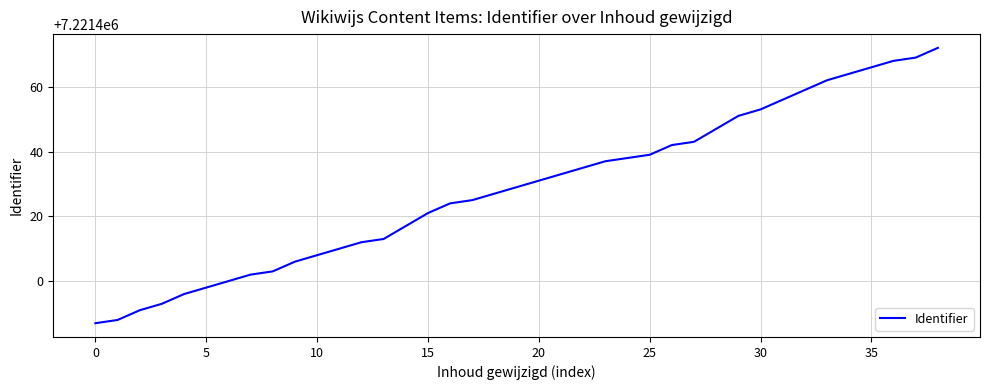

What is the minimum value shown in the chart?

7221387